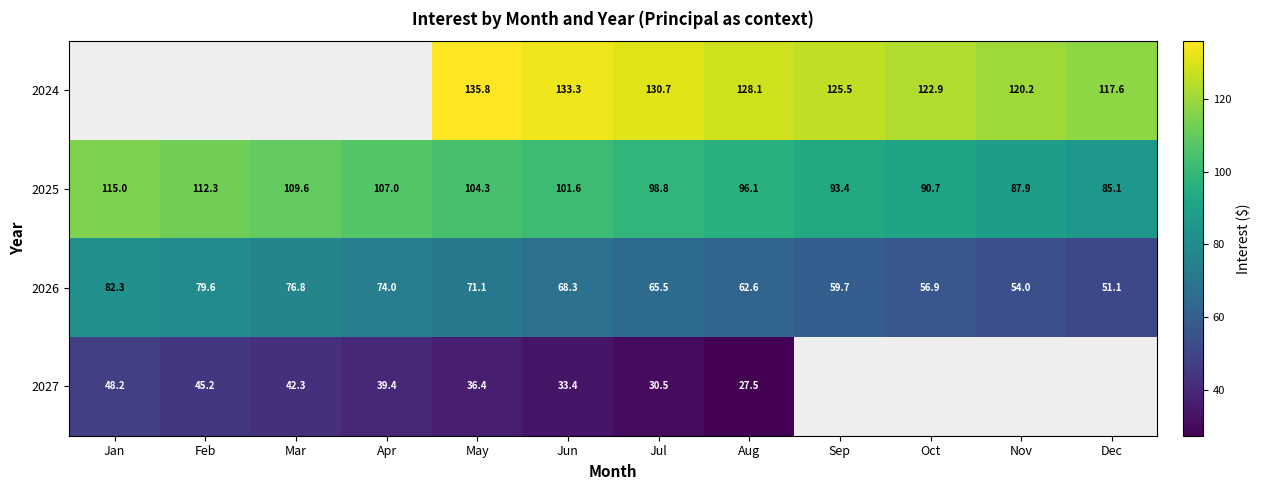

Which category has the lowest value across all series?

Aug